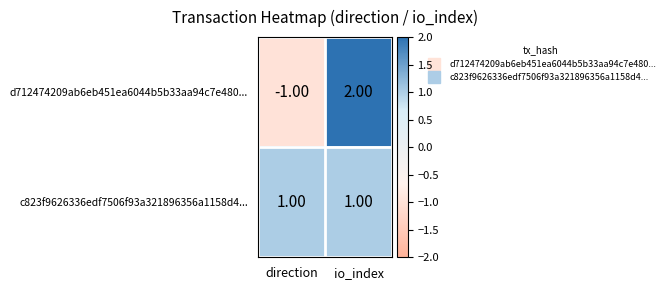

Which series changed the most between direction and io_index?

d712474209ab6eb451ea6044b5b33aa94c7e480...